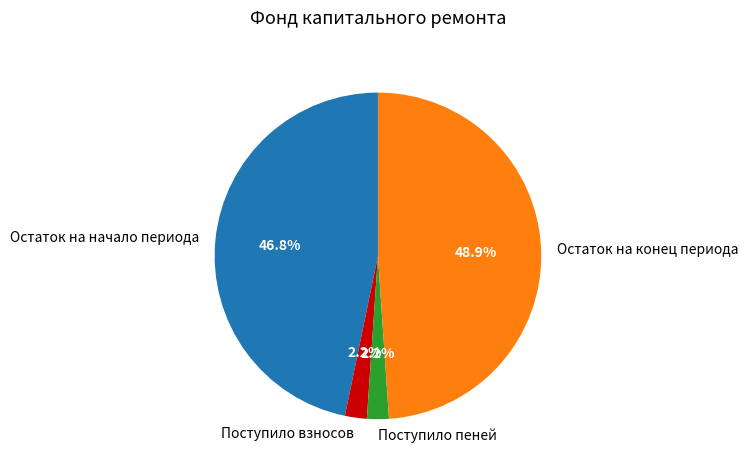

Is the sum of Поступило взносов and Остаток на начало периода greater than half?

No